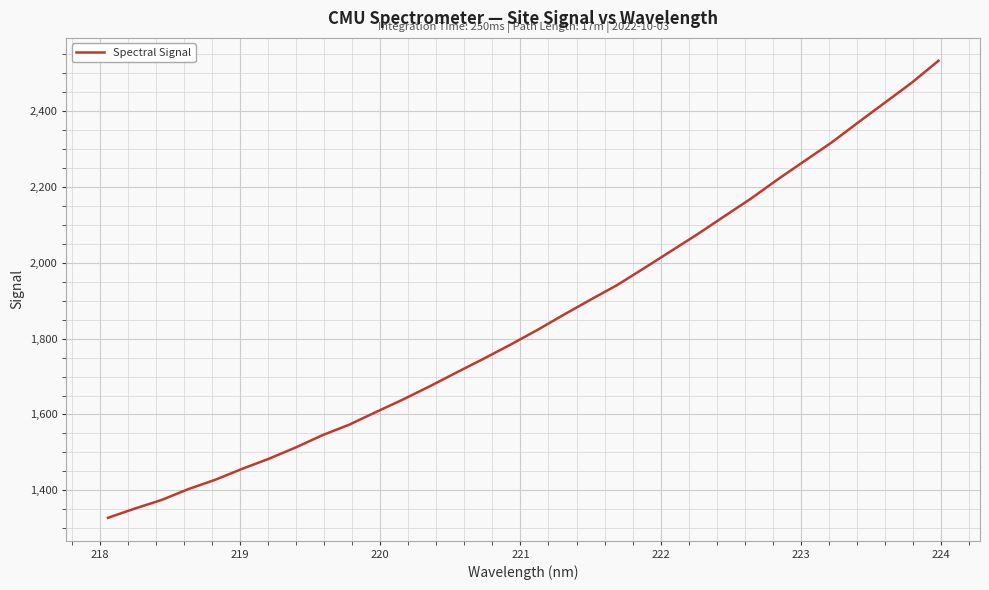

What is the greatest value displayed?

2533.1